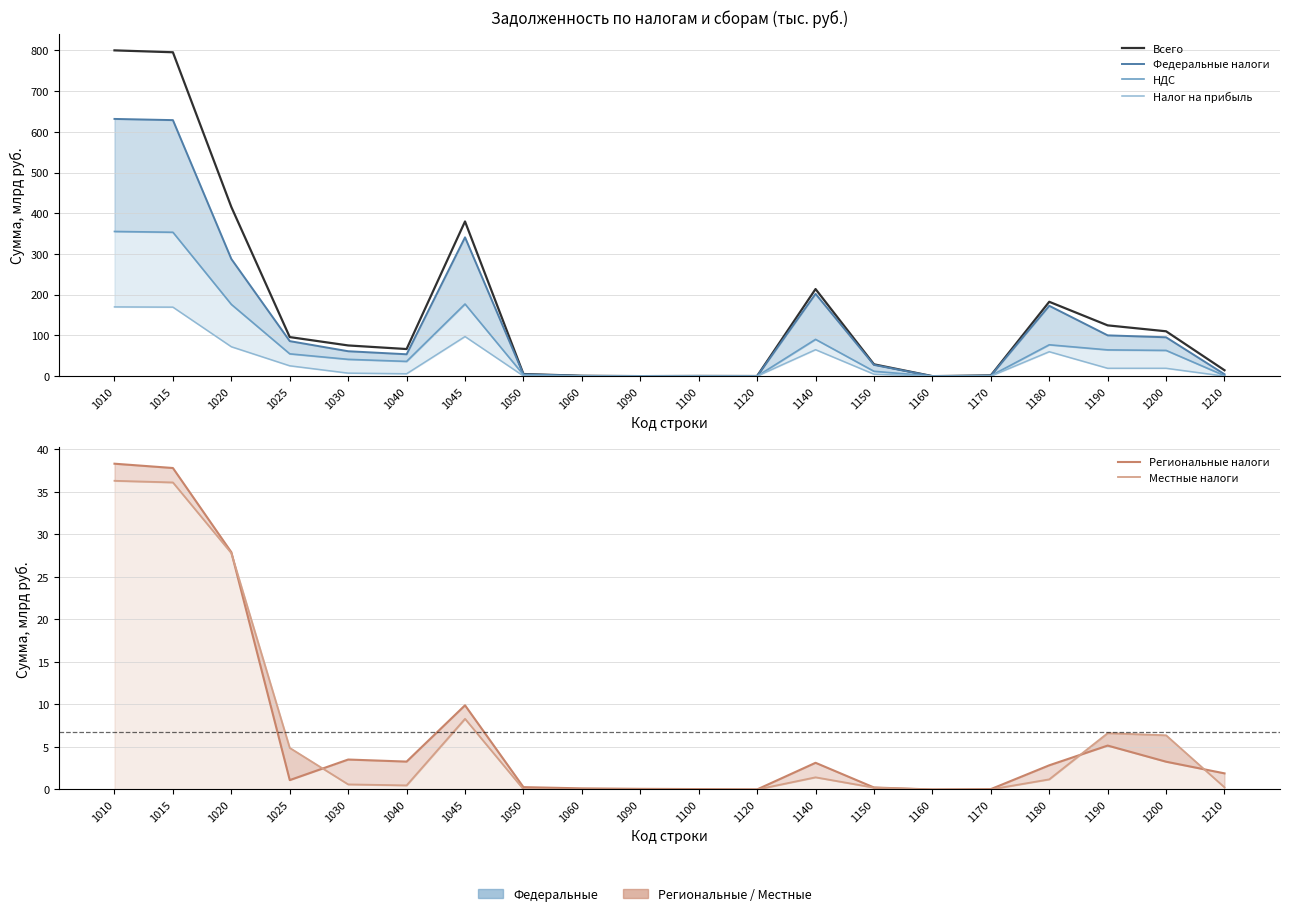

True or false: Местные налоги and НДС intersect in this chart.

False